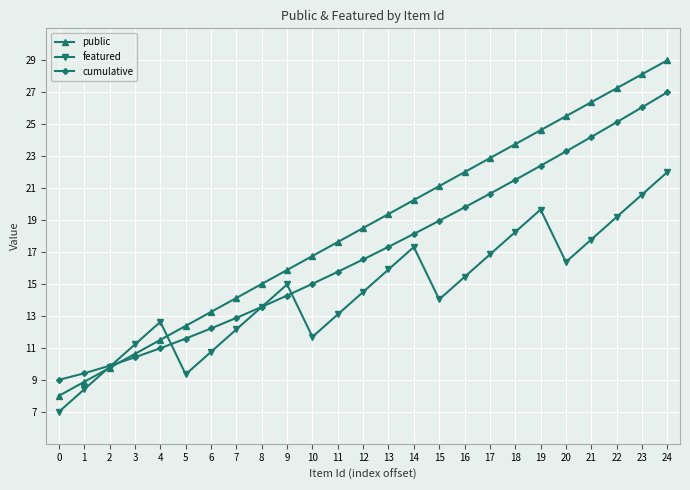

Rank the series at 5 from highest to lowest value.

public, cumulative, featured